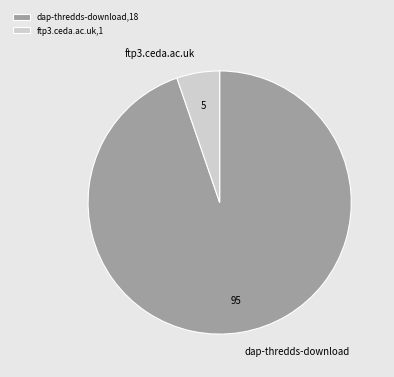

Is ftp3.ceda.ac.uk the majority of the pie?

No